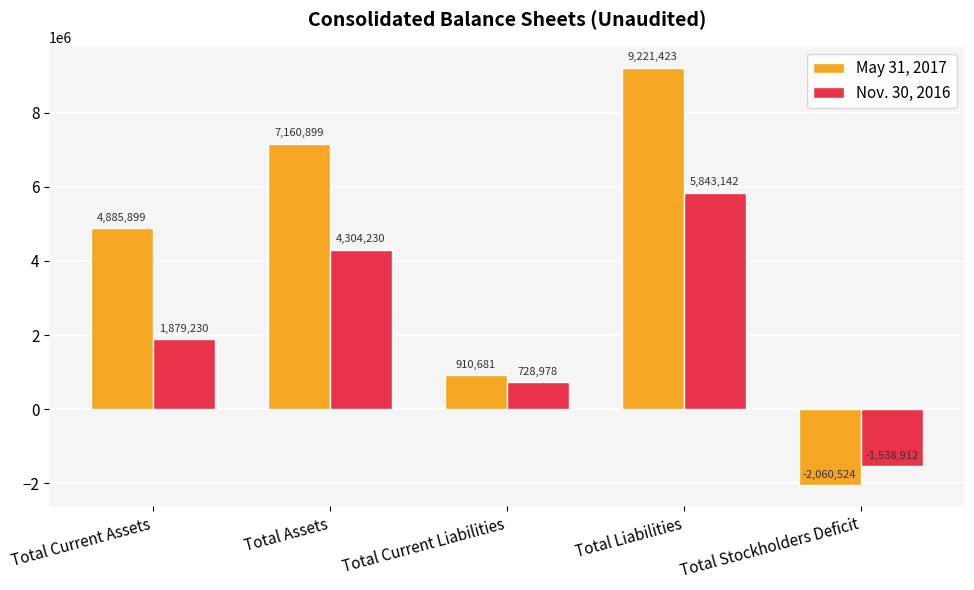

Count the number of data series in this chart.

2